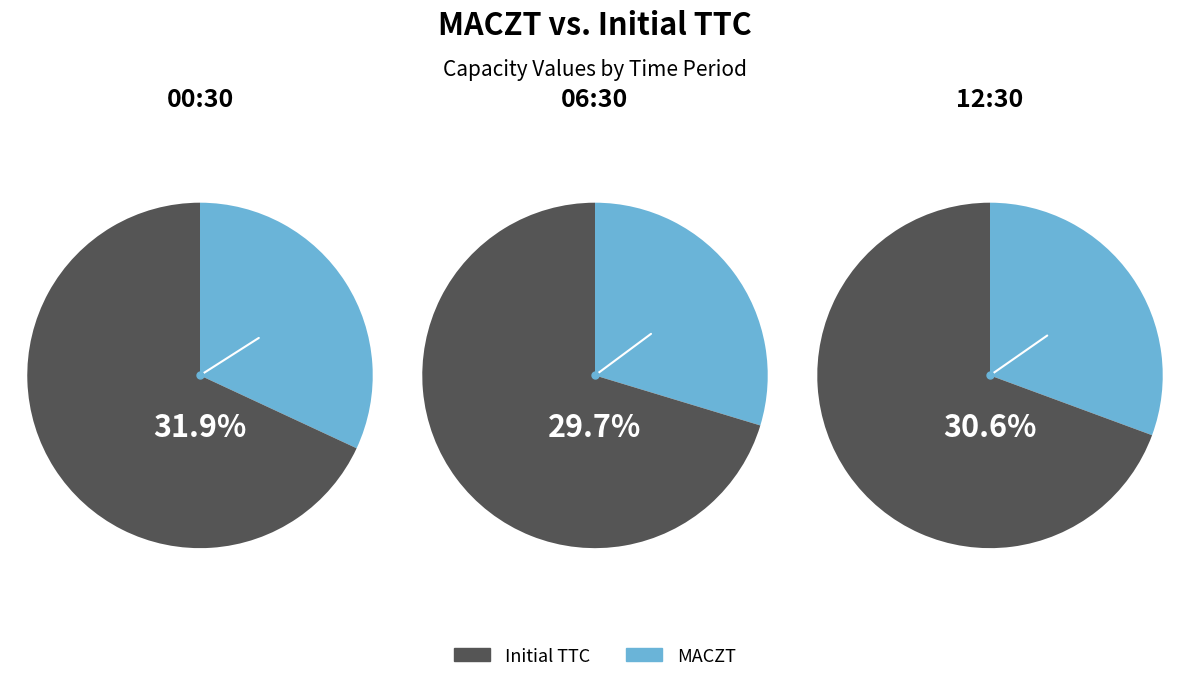

Which series has the largest range (max minus min)?

Initial TTC